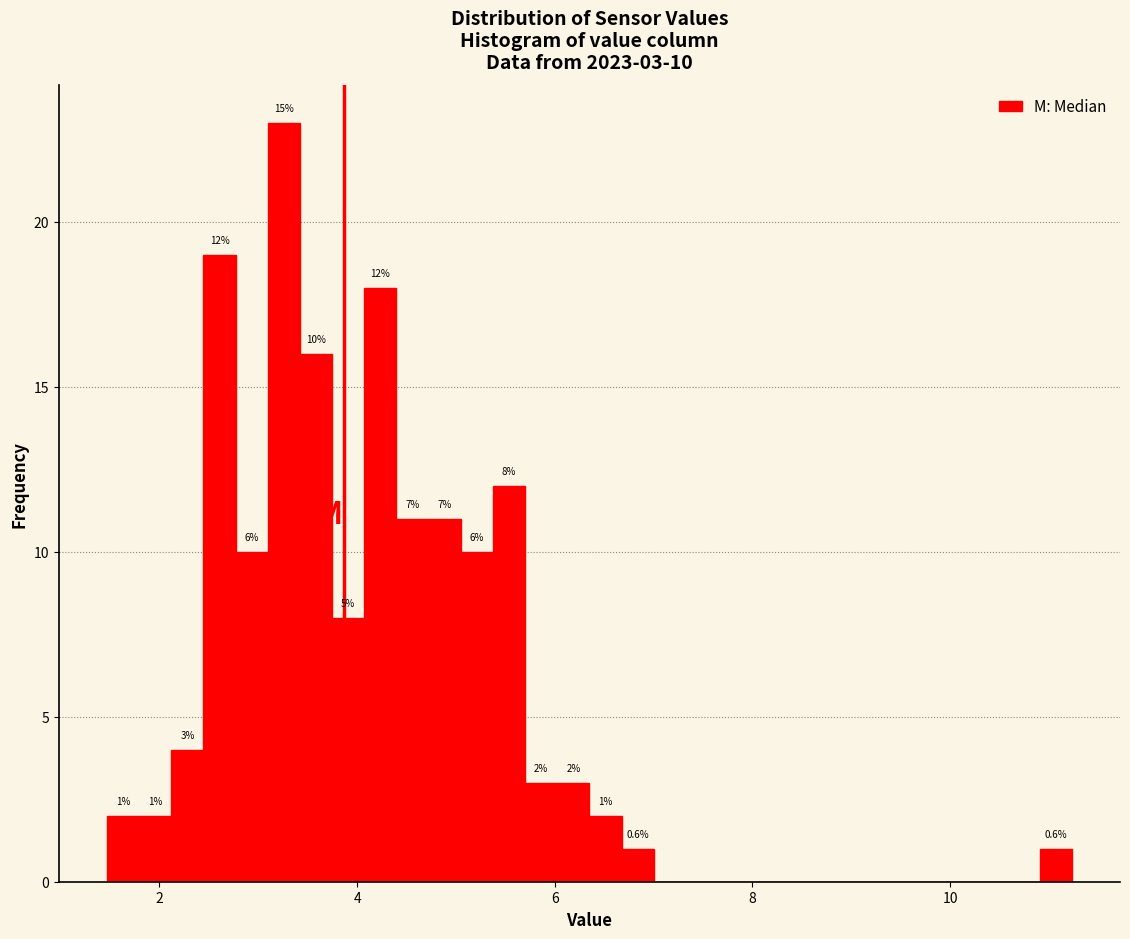

Read against the x-axis, roughly where is the centre of the tallest bar?

3.2